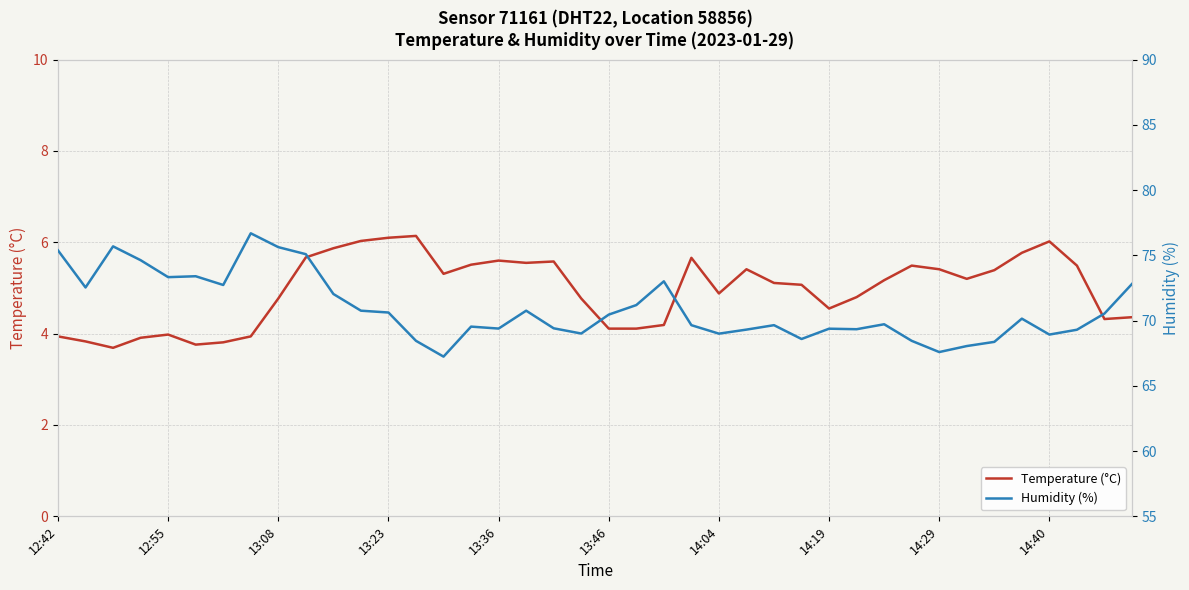

List the series in order of their peak value, highest first.

Humidity (%), Temperature (°C)